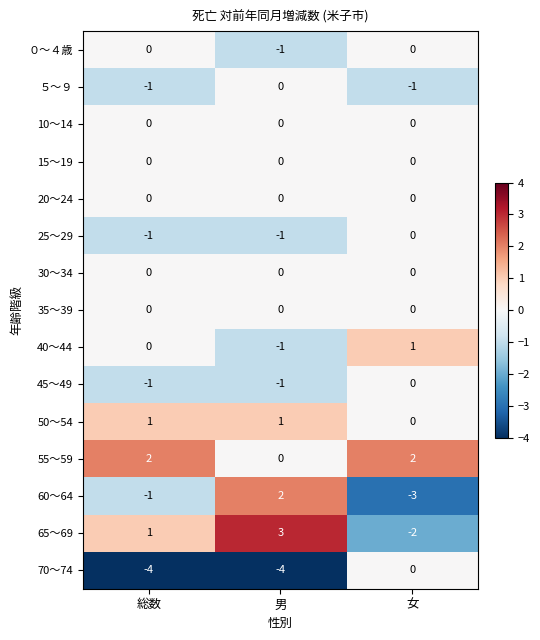

What is the difference between the highest and lowest values at 女?

5